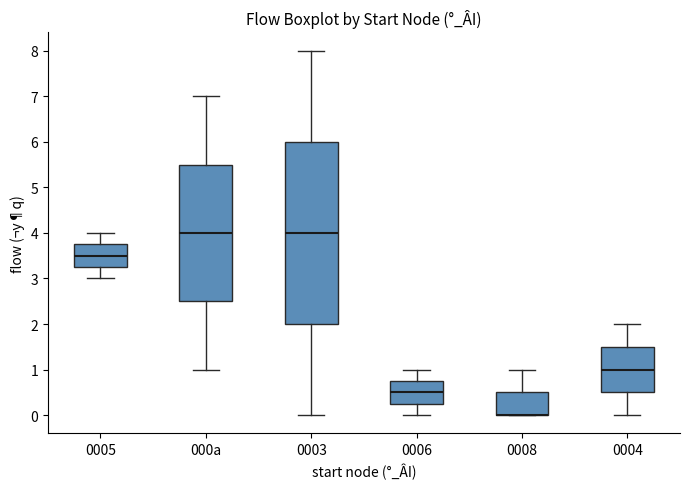

Which box is the tallest, from its lower edge to its upper edge?

0003